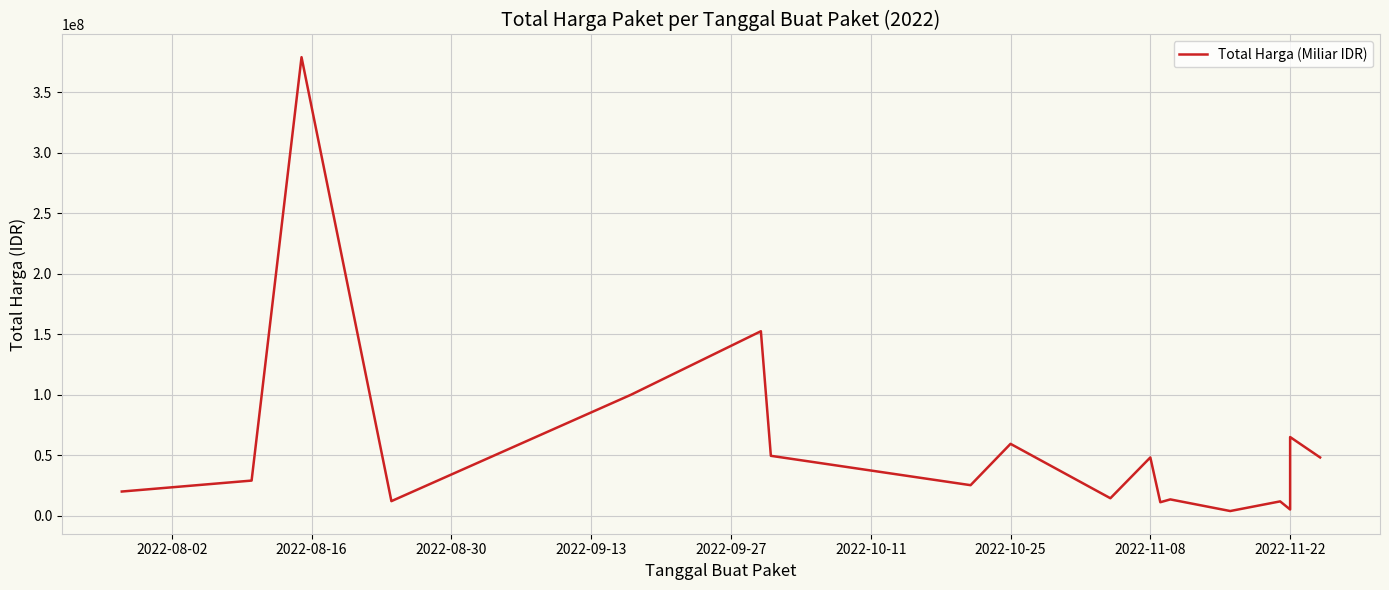

Does the chart display data point markers on the line(s)?

No